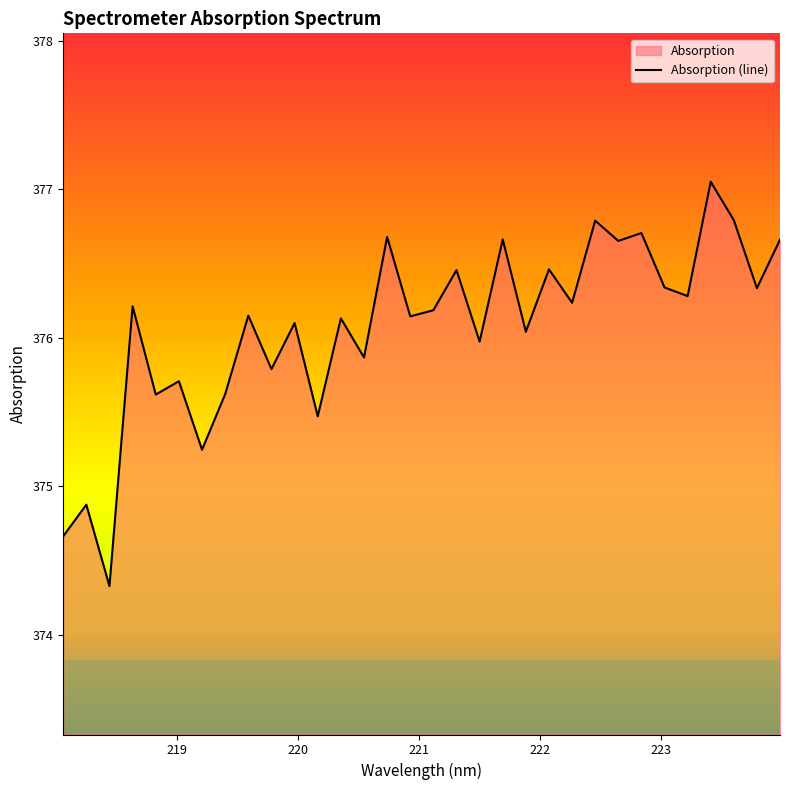

How many categories are shown in the chart?

32